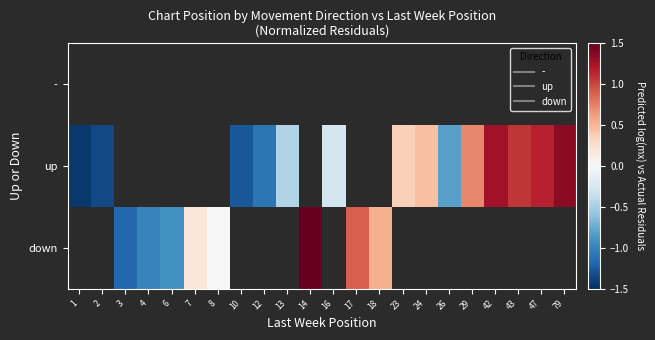

What is the minimum value shown in the chart?

-1.4